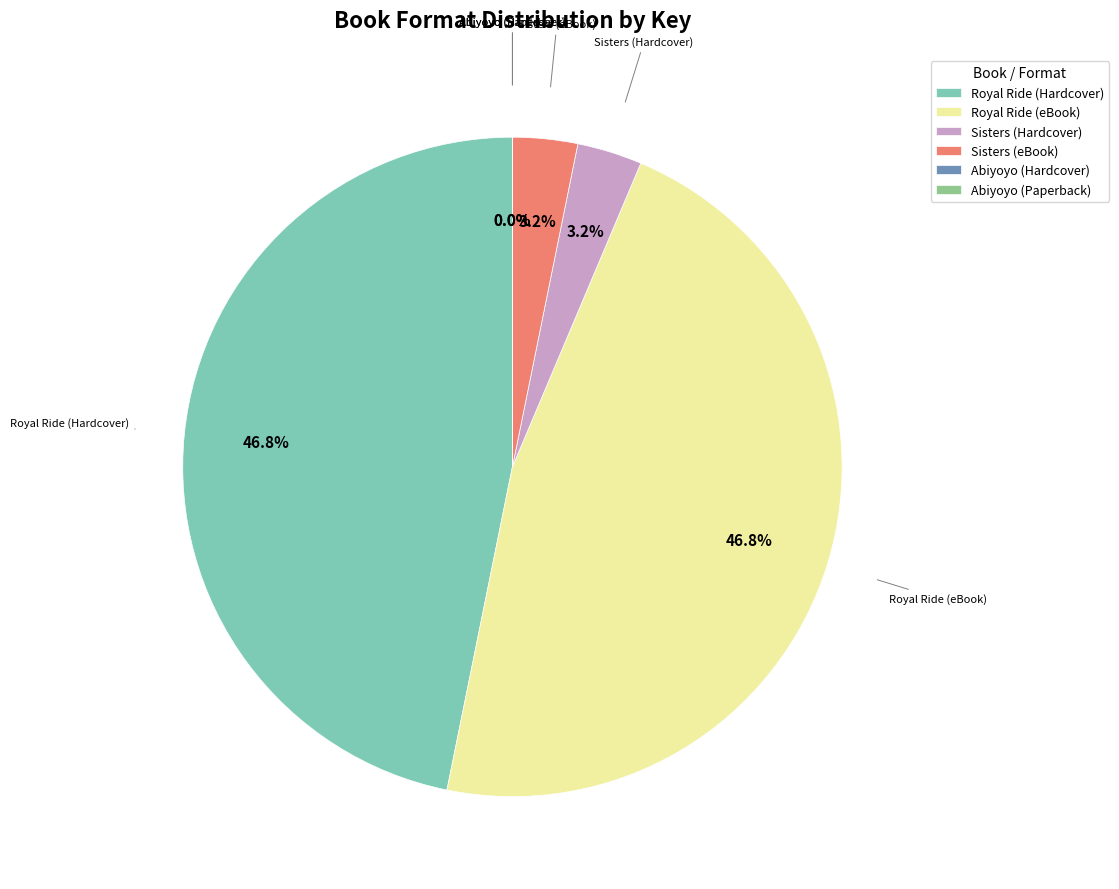

The Sisters (Hardcover) slice represents 3% of the pie. True or false?

True